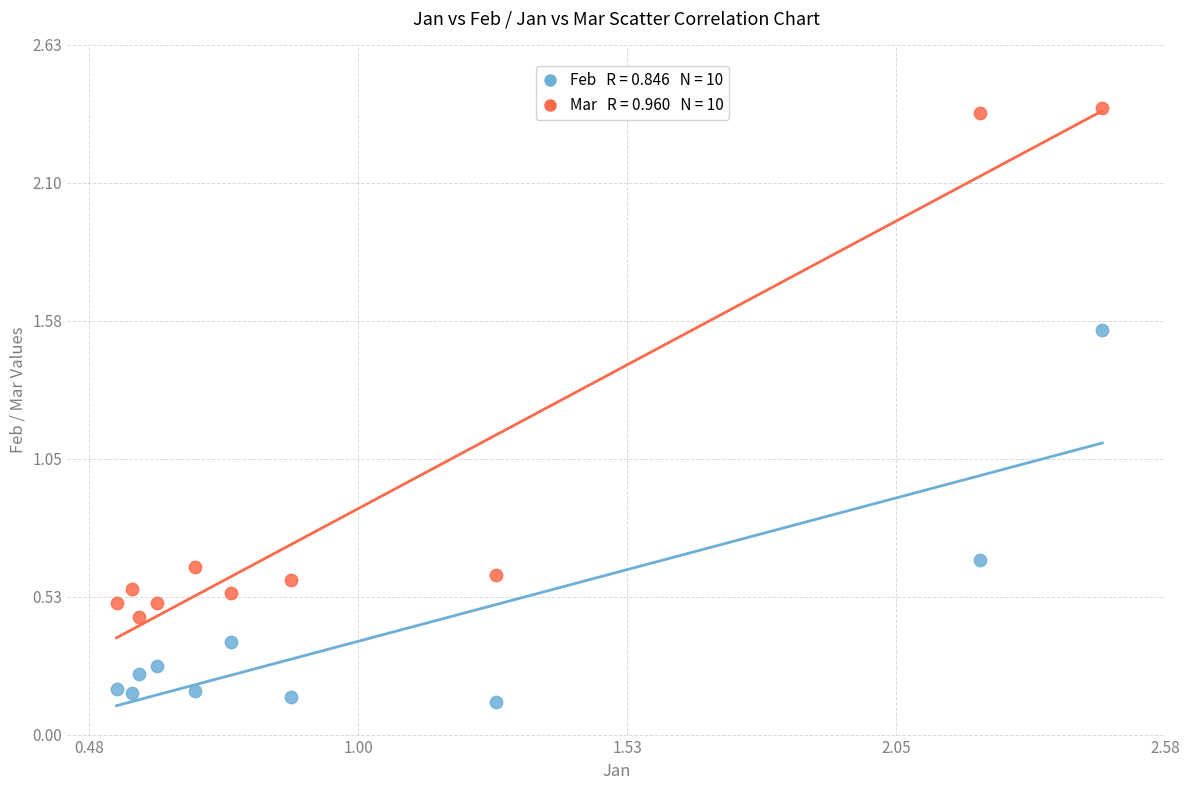

Across all data points, what is the range of Y values (max minus min)?

2.3